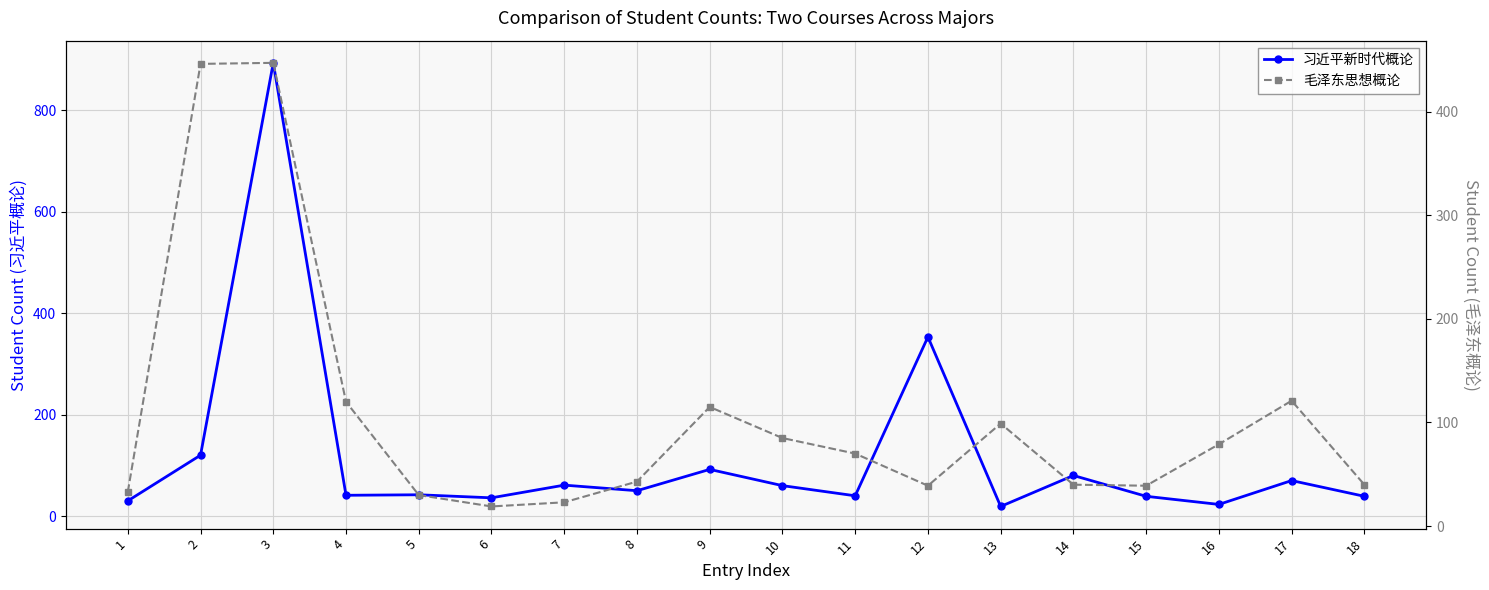

What is the total value across all series at 18?

79